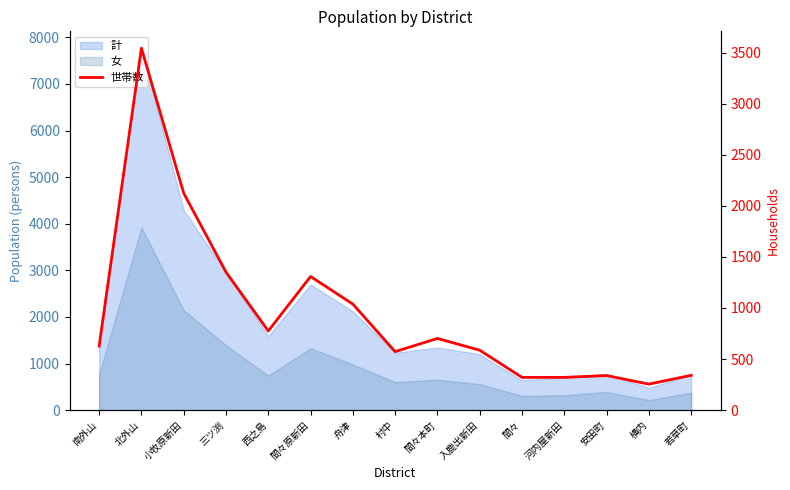

Is it true that the value at 入鹿出新田 is 587?

True